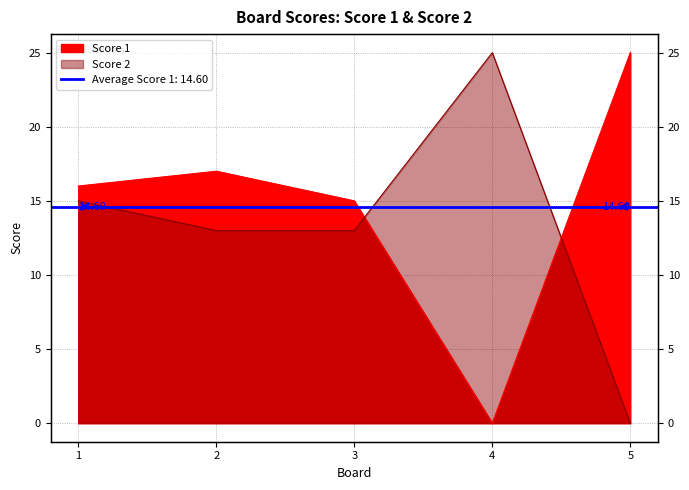

At which category is the sum across all series the highest?

1